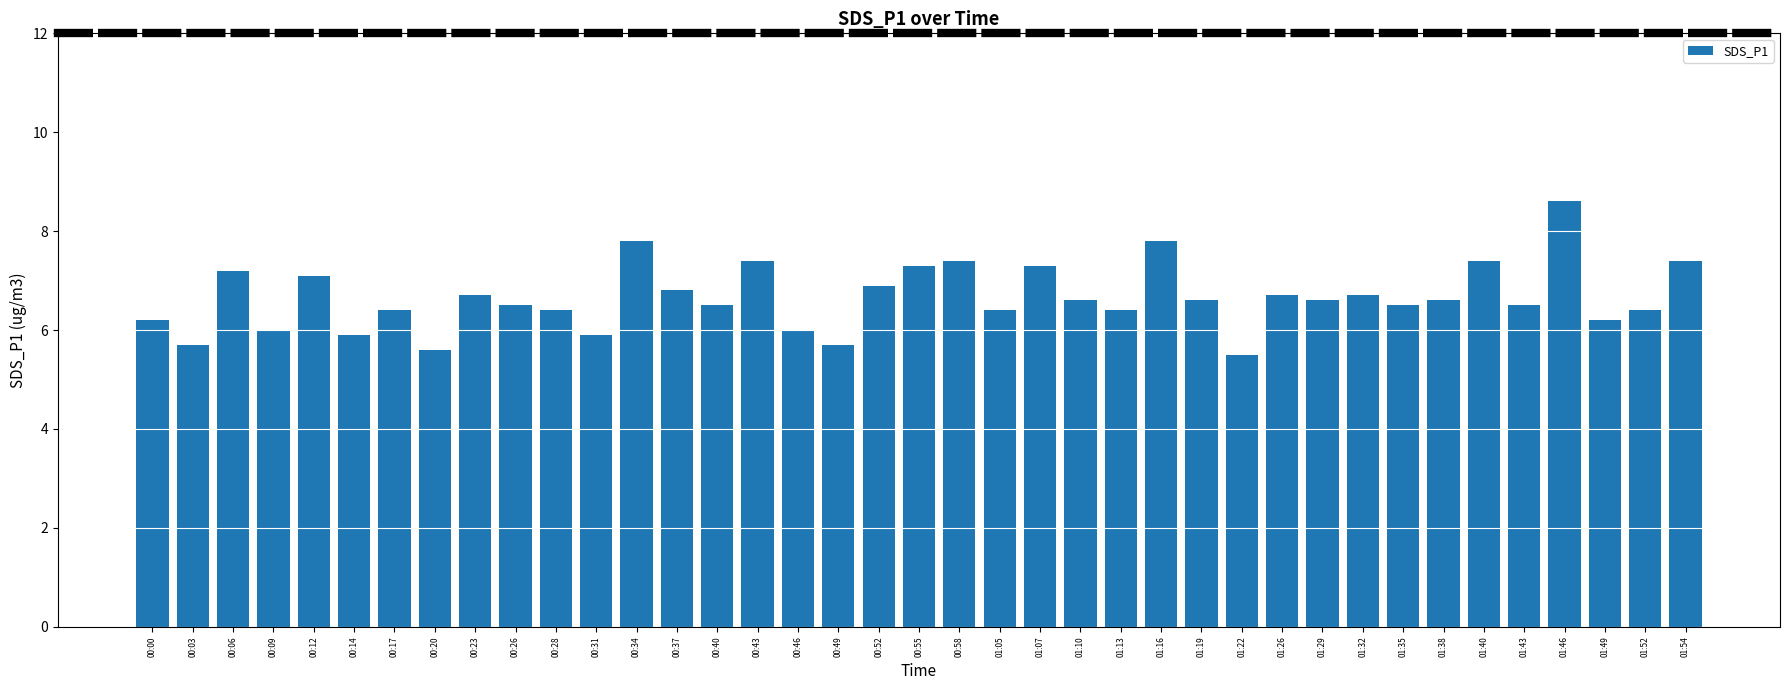

What position from the left is 00:00?

1